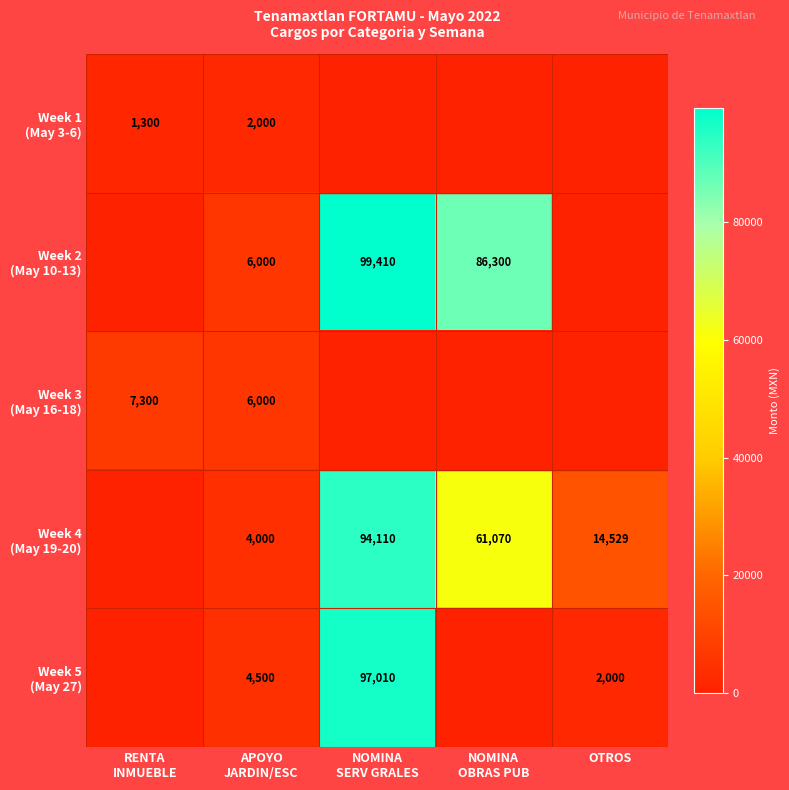

How many series are shown in this chart?

5